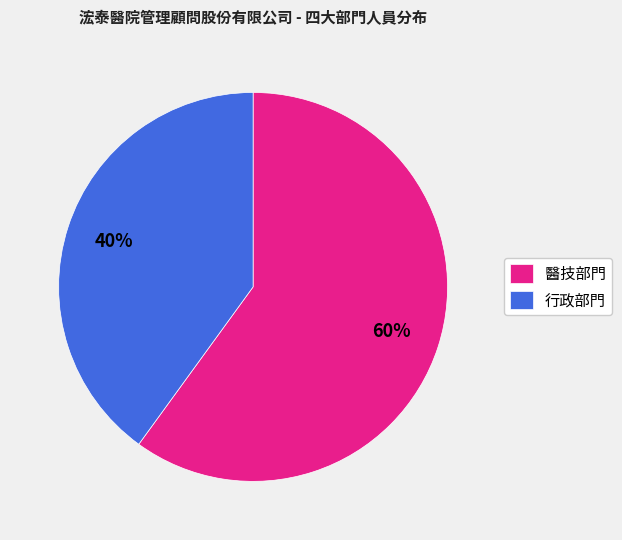

Which category has the smallest portion of the pie?

行政部門